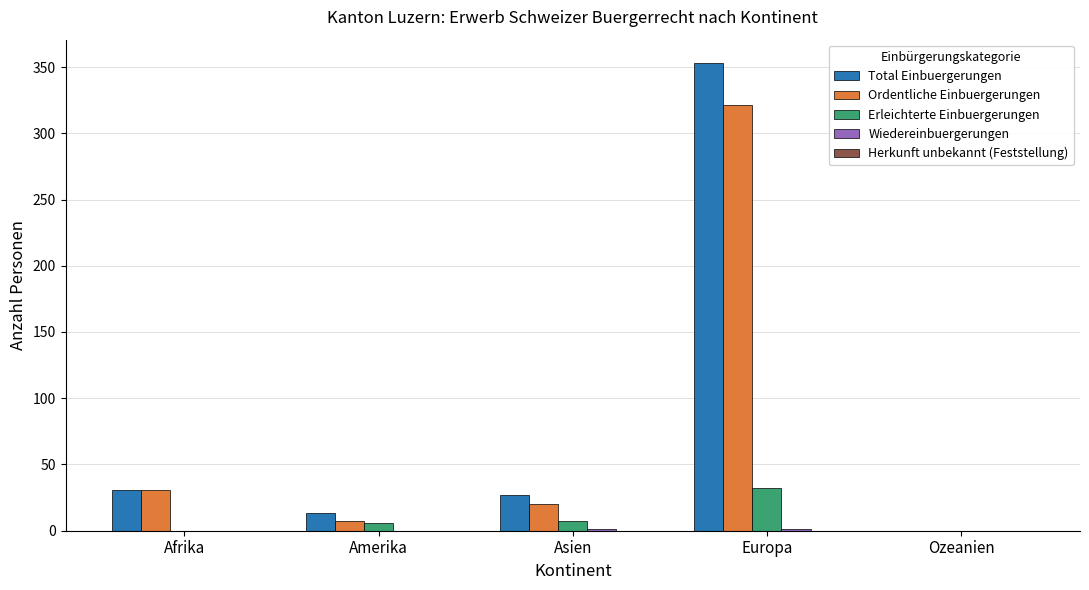

At which category is the sum across all series the highest?

Europa